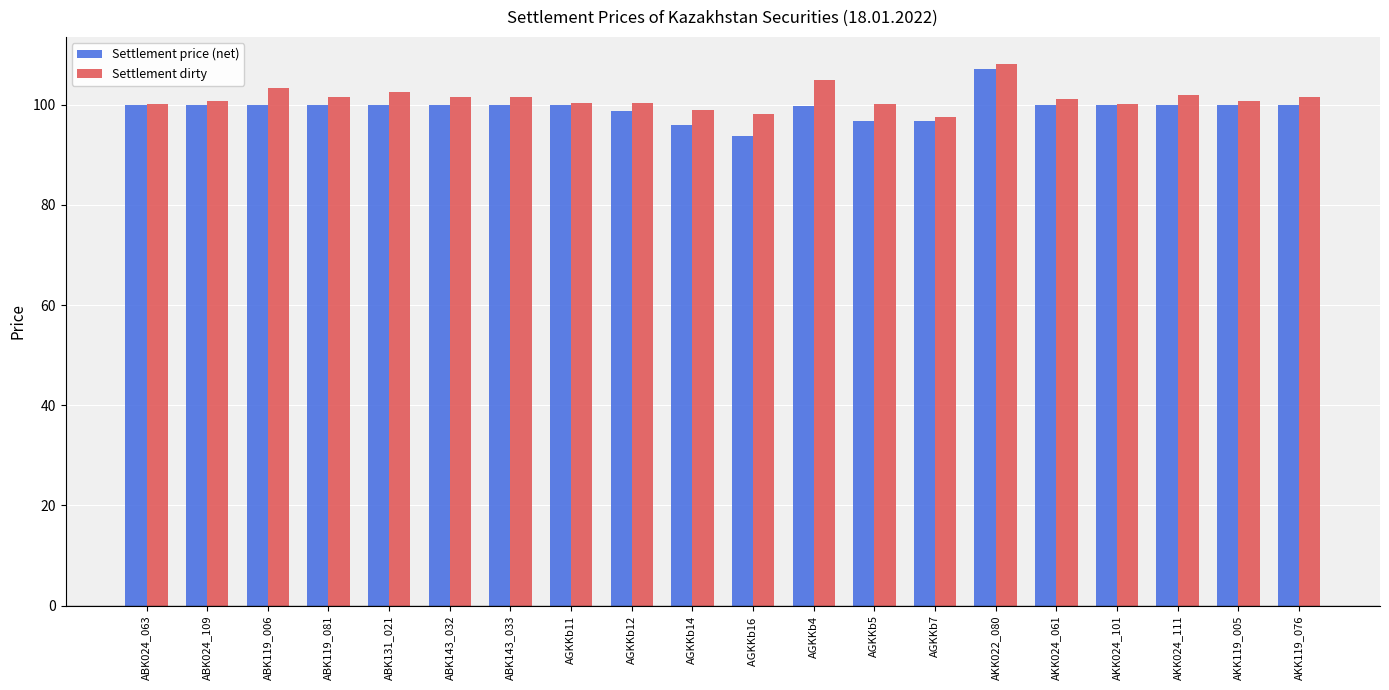

What is the maximum value shown in the chart?

108.1